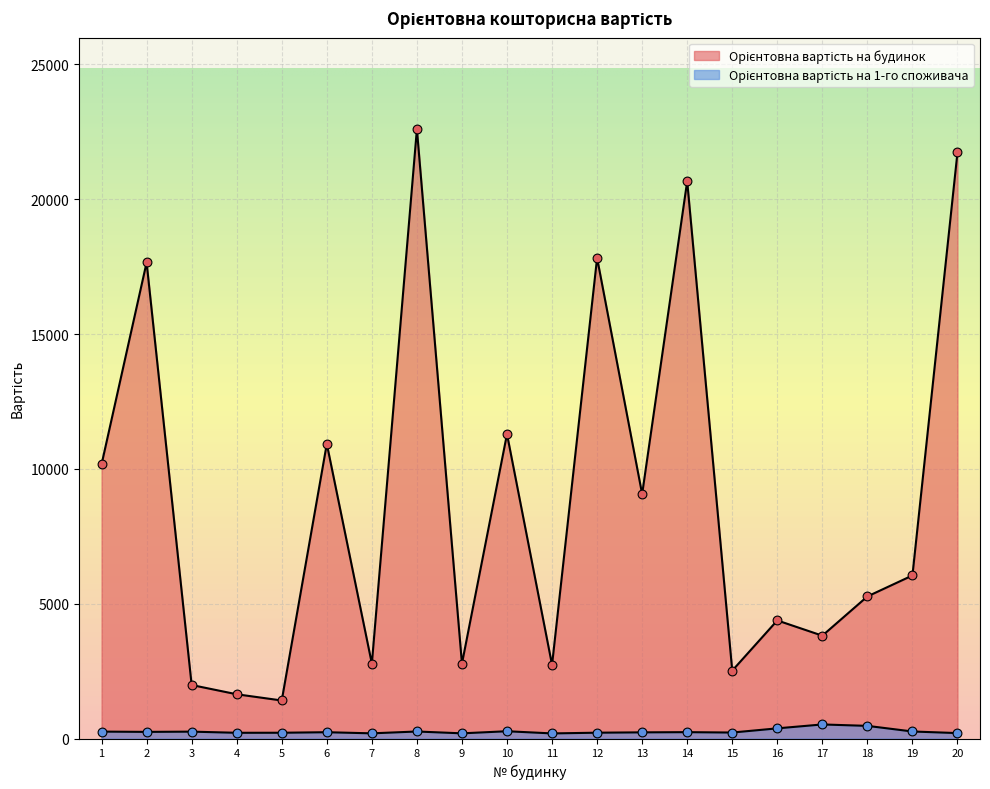

Which series has the widest spread of Y values?

Орієнтовна вартість на будинок